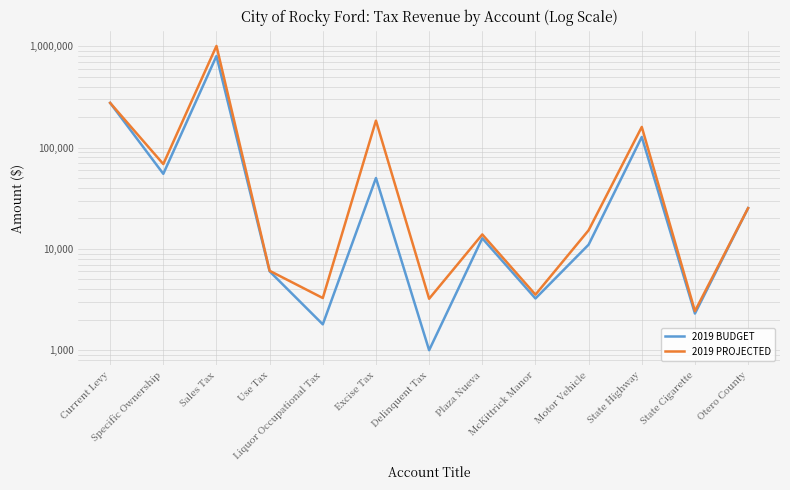

List the series in order of their peak value, lowest first.

2019 BUDGET, 2019 PROJECTED